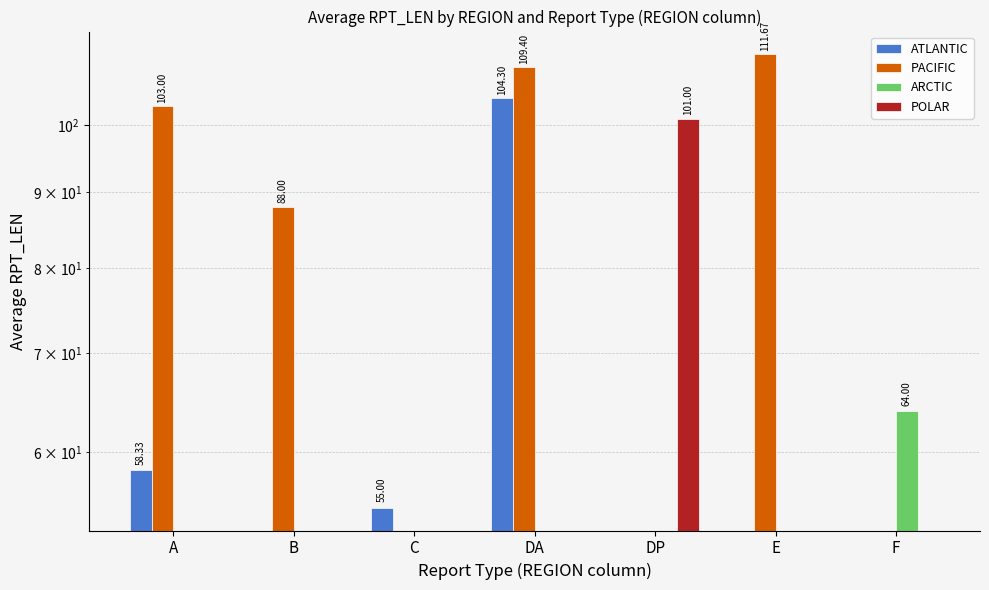

Which series has the largest total across all categories?

PACIFIC